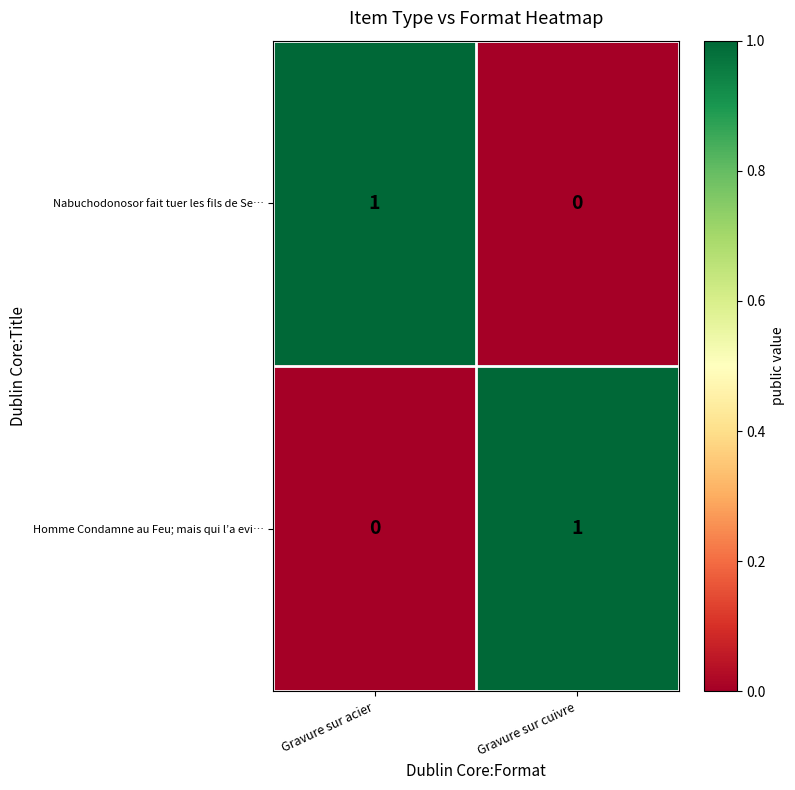

What is the spread (max minus min) of values at Gravure sur acier?

1